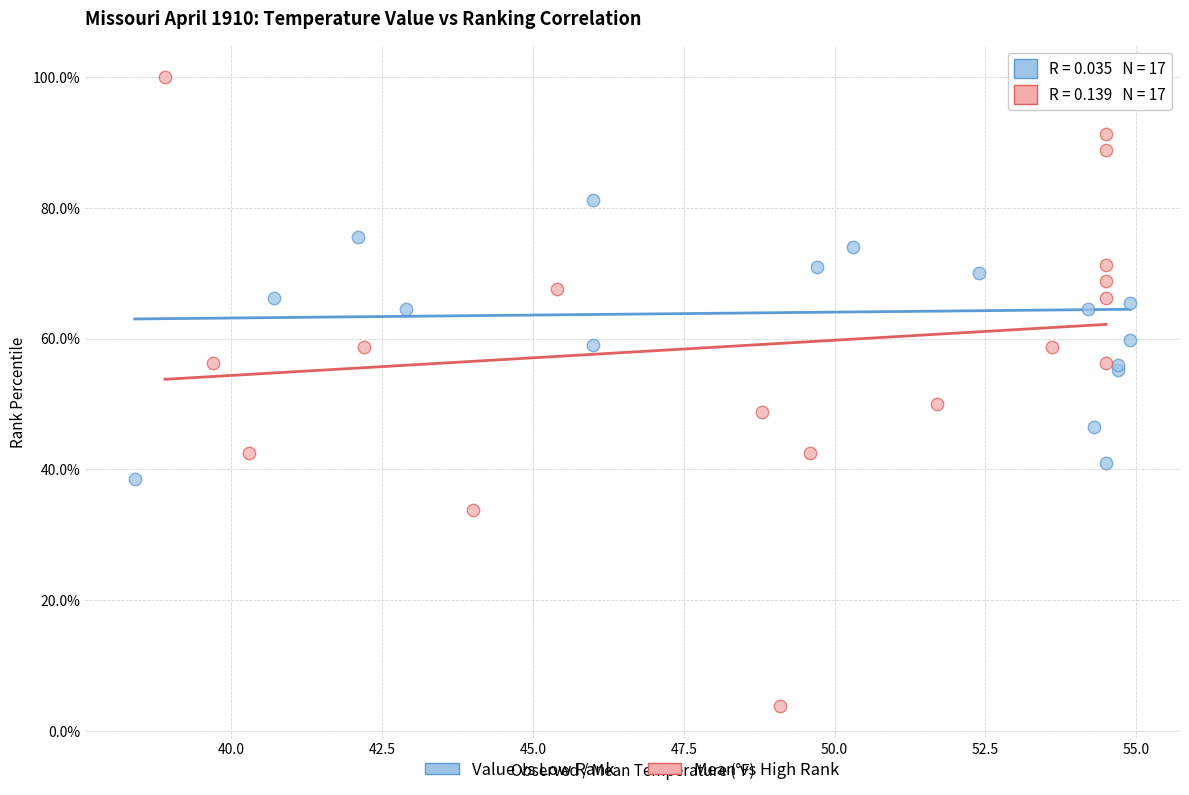

Which series has the widest spread of Y values?

Mean vs High Rank